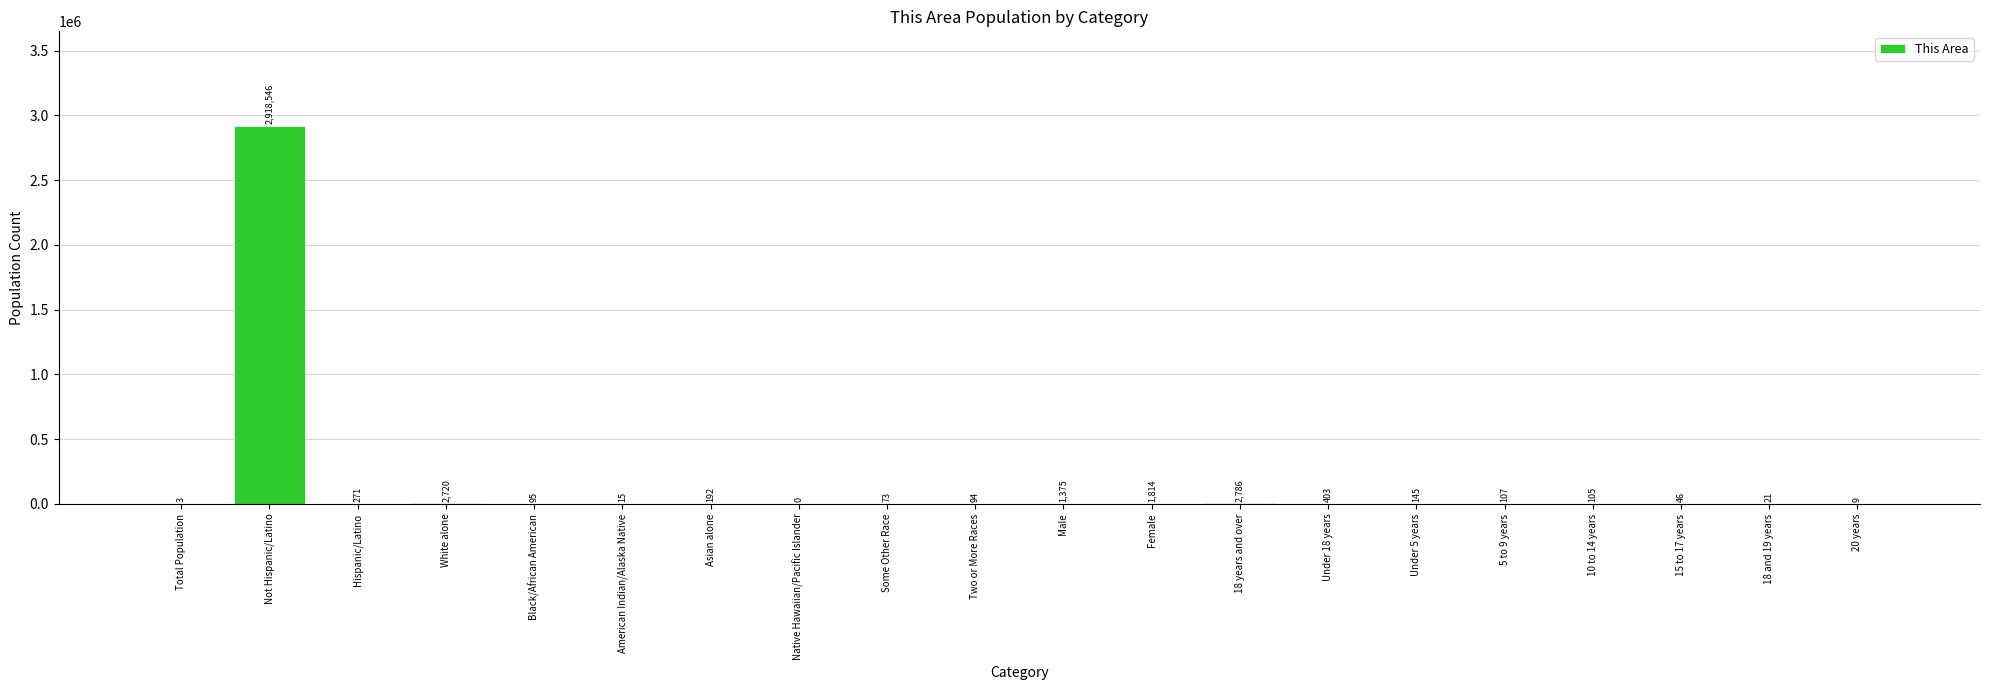

Is it true that the value at Not Hispanic/Latino is 2918546?

True